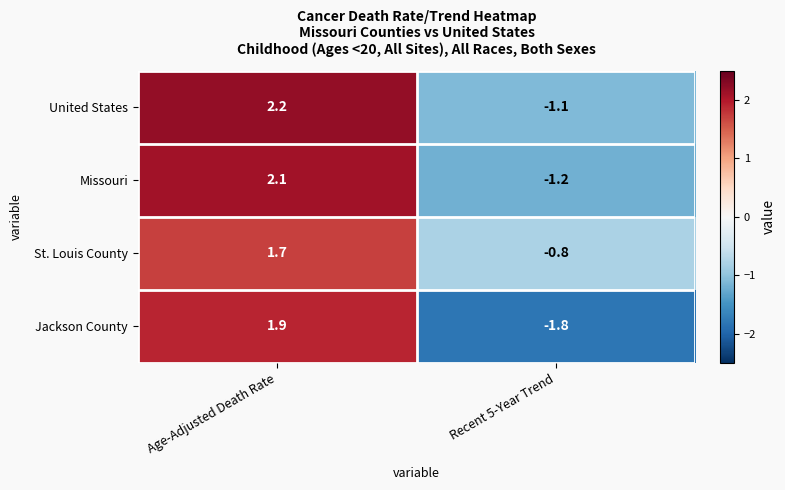

What is the minimum value shown in the chart?

-1.8